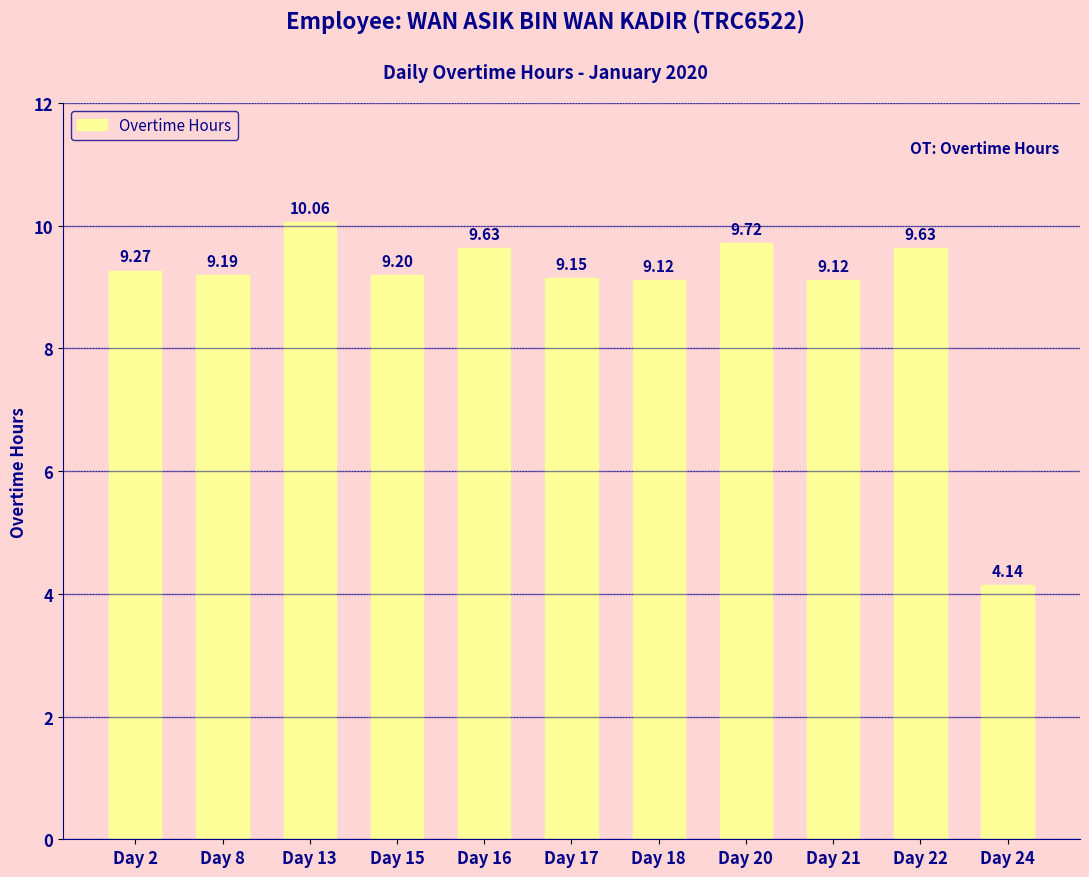

What is the difference between the values at Day 18 and Day 22?

0.5